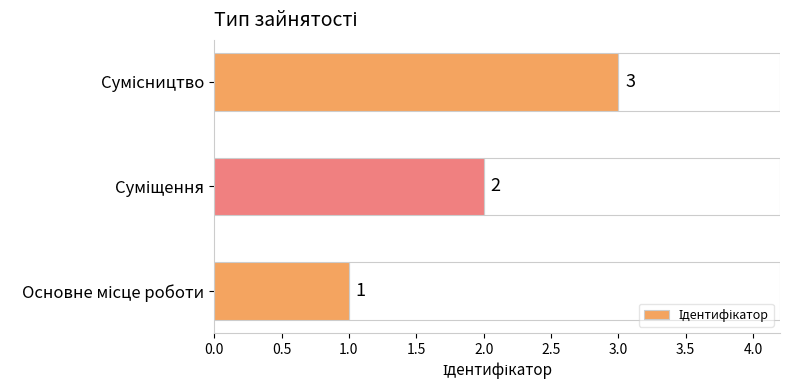

How many bars are there in total?

3